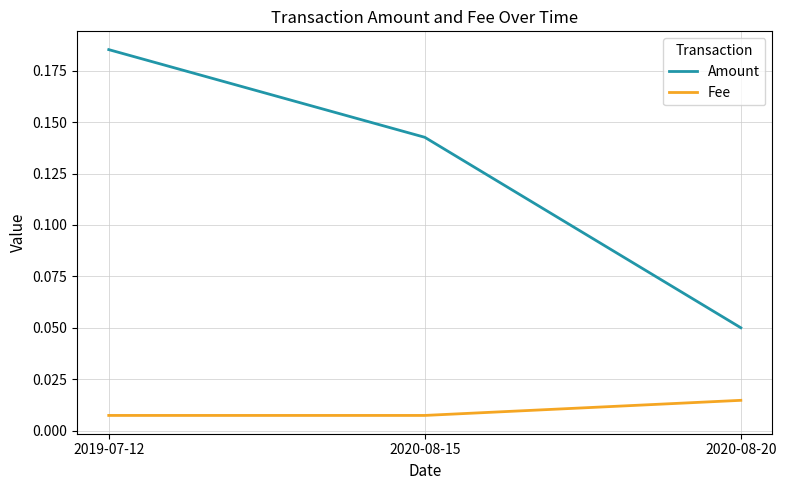

Which series has the largest total across all categories?

Amount